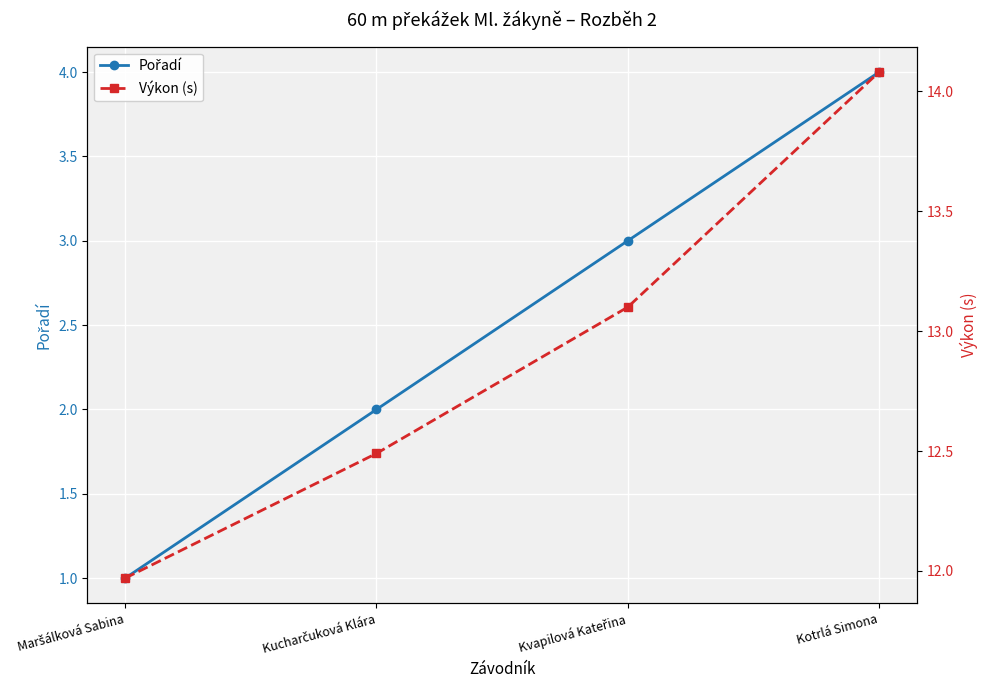

True or false: Pořadí and Výkon (s) cross at least once.

False